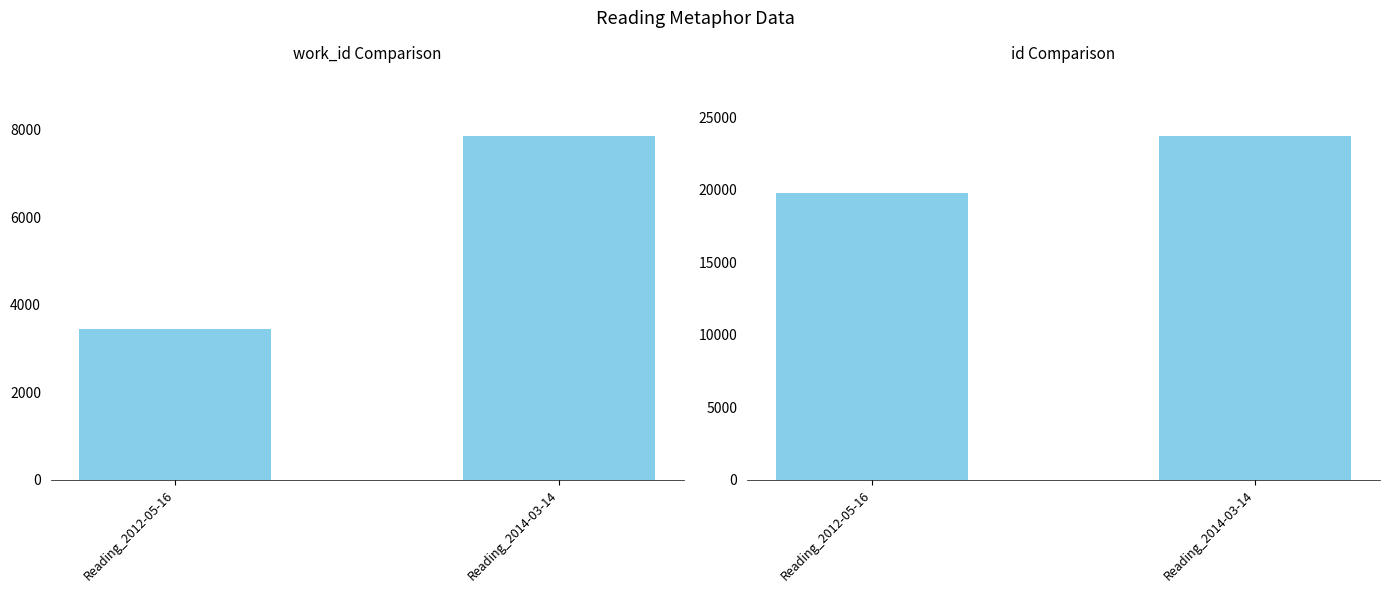

What position from the left is Reading_2012-05-16?

1